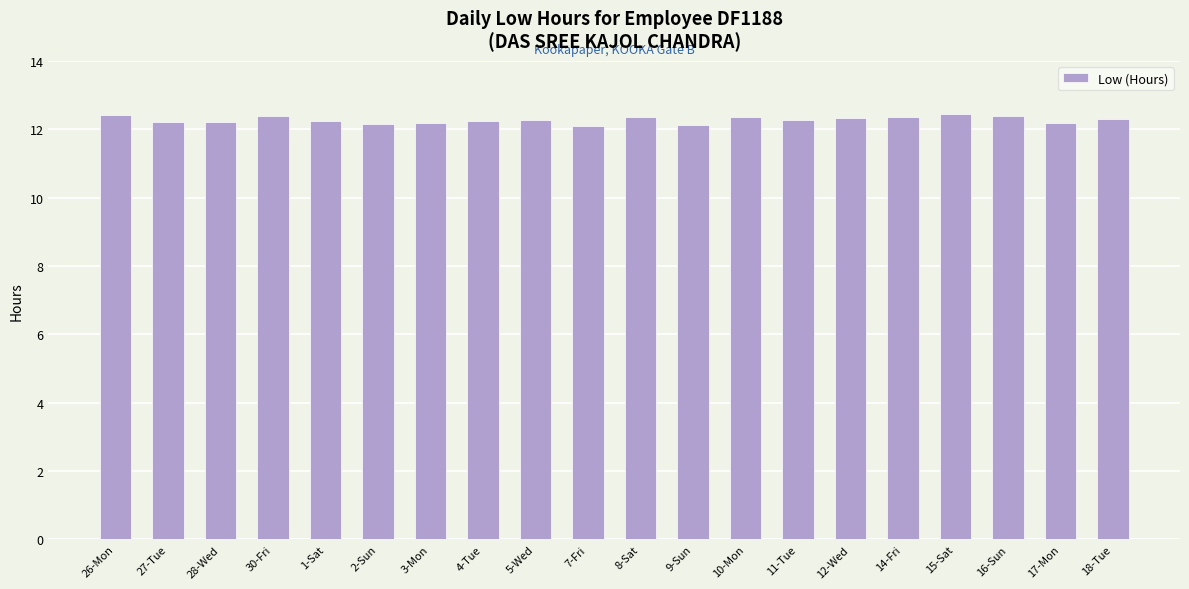

Does the chart contain any negative values?

No